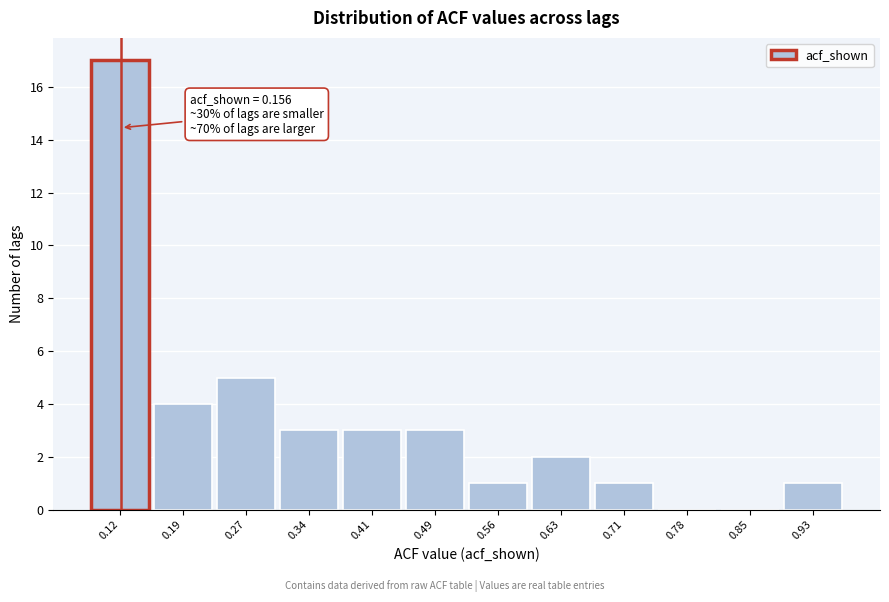

Reading left to right, list all the values displayed in this chart.

0.12=17	0.19=4	0.27=5	0.34=3	0.41=3	0.49=3	0.56=1	0.63=2	0.71=1	0.78=0	0.85=0	0.93=1